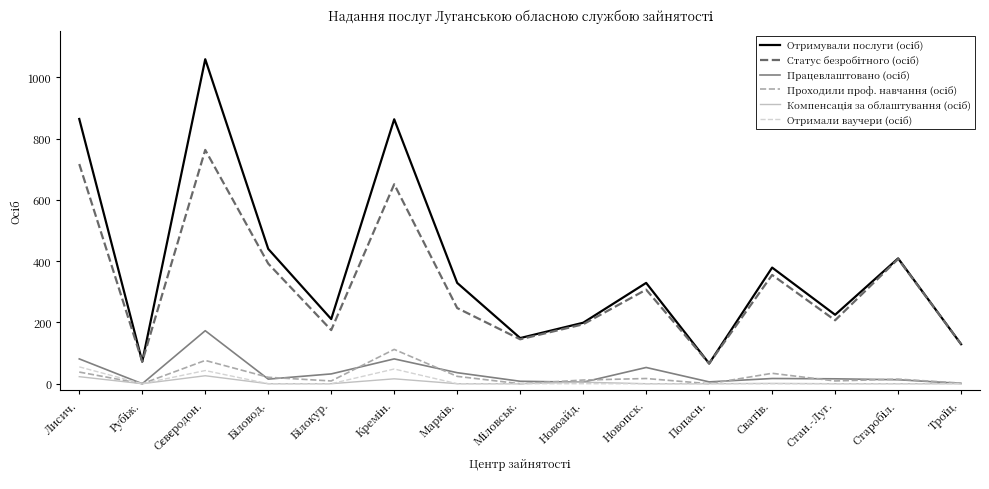

Reading left to right, extract all data points from this chart.

Отримували послуги (осіб): 864	72	1059	440	211	863	329	149	199	329	66	379	225	409	129
Статус безробітного (осіб): 717	72	763	392	175	651	247	145	194	307	66	355	207	407	129
Працевлаштовано (осіб): 81	0	173	15	32	81	36	8	5	53	6	17	16	13	1
Проходили проф. навчання (осіб): 38	0	76	21	9	112	24	0	12	17	0	34	9	15	2
Компенсація за облаштування (осіб): 23	0	26	0	0	16	0	0	5	0	0	1	0	0	0
Отримали ваучери (осіб): 55	0	43	0	0	48	0	0	0	0	0	0	0	0	0